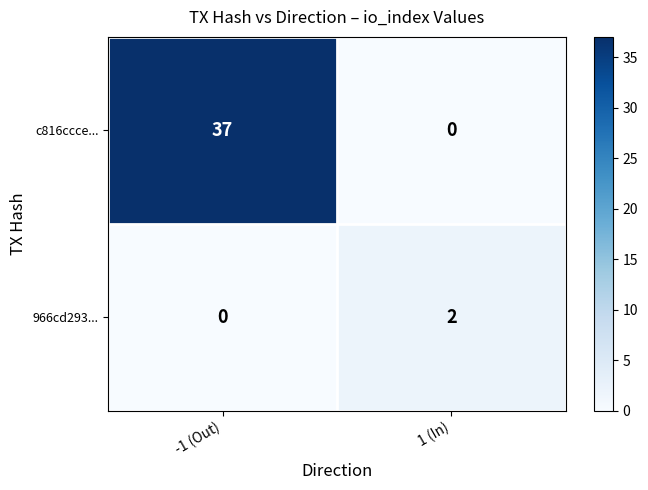

The 966cd293... series shows -1 at -1 (Out). True or false?

False